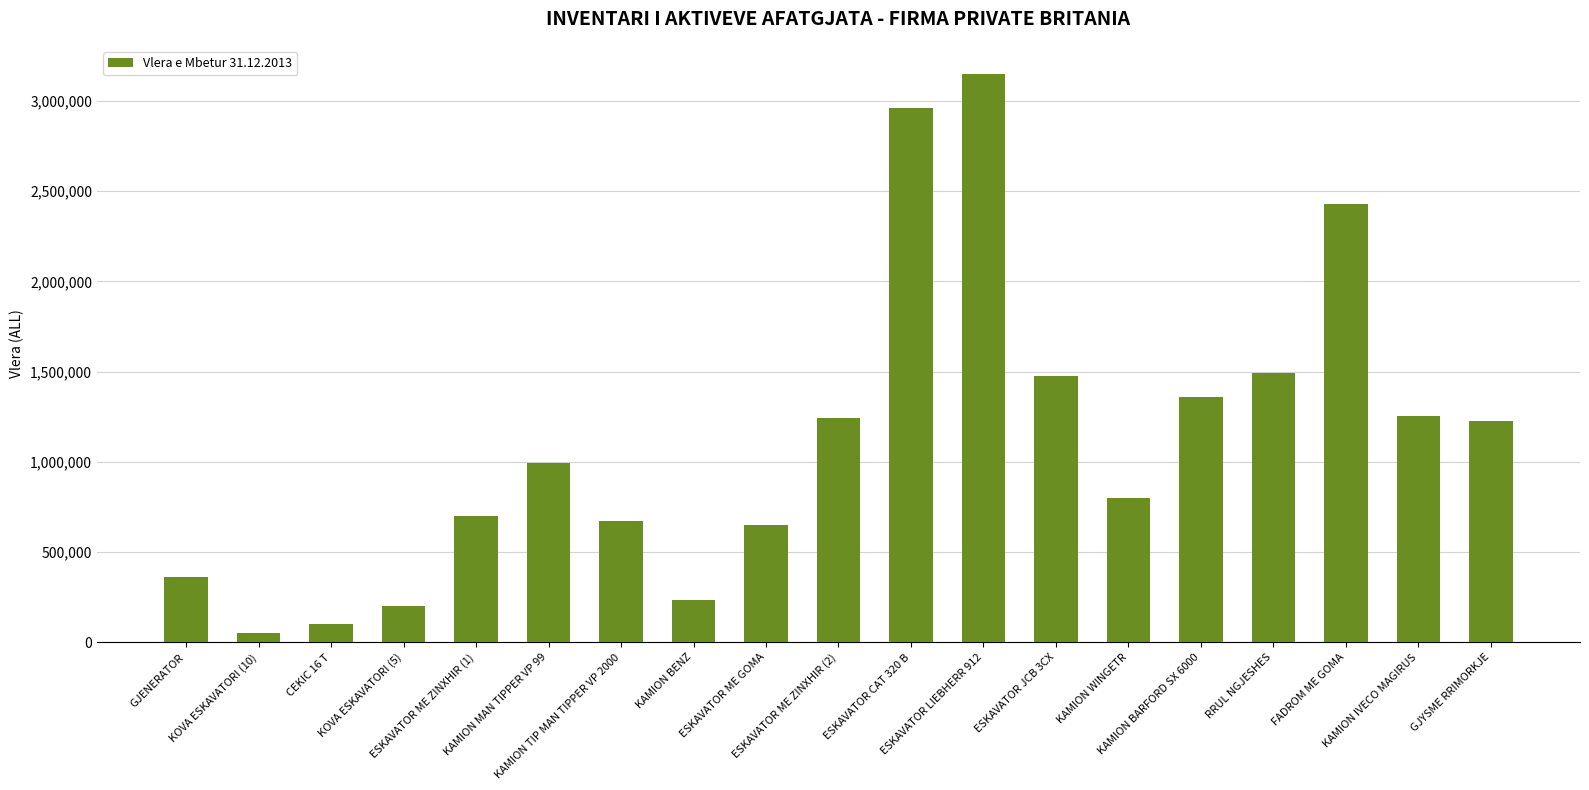

What is the label of the 13th bar from the left?

ESKAVATOR JCB 3CX